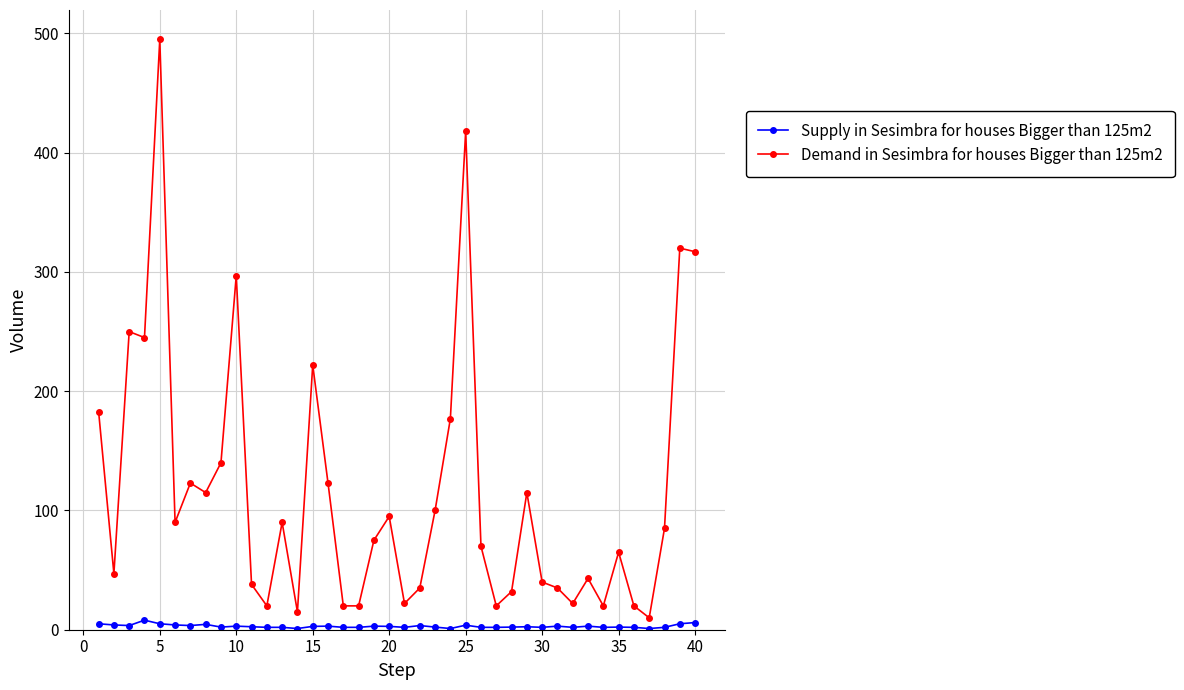

What is the maximum value for Demand in Sesimbra for houses Bigger than 125m2?

495.0